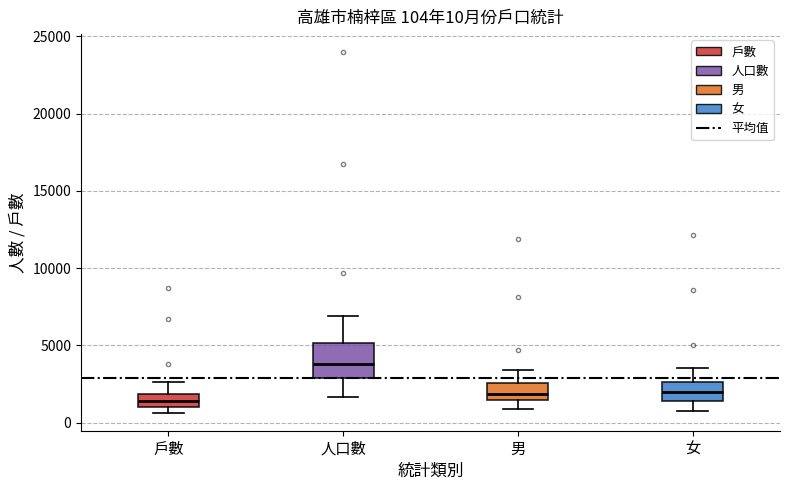

Comparing the boxes themselves (not the whiskers), which one is the tallest?

人口數